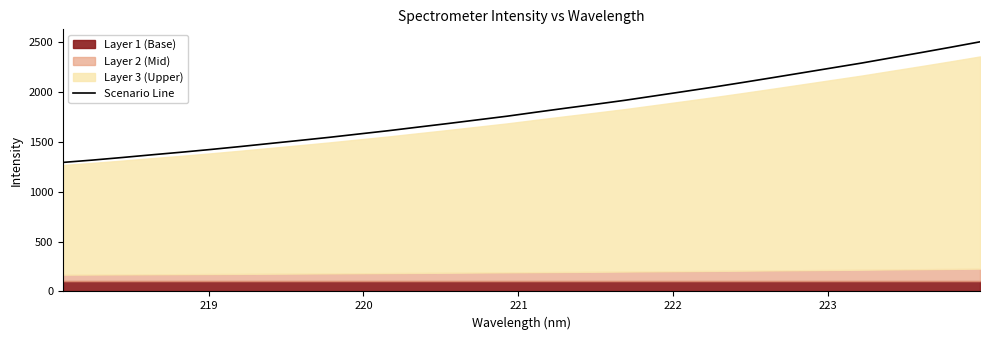

How many lines are shown in the chart?

1